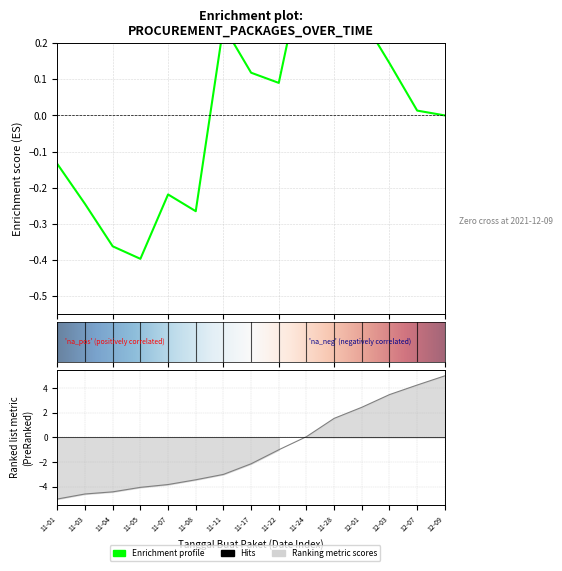

What is the value of the 6th point from the left?

-3.4